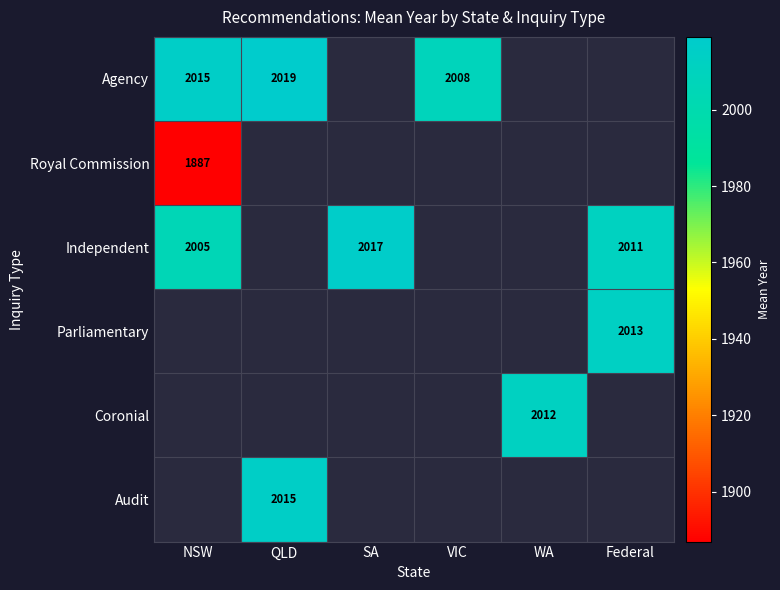

Is the value of Royal Commission at NSW greater than the value of Independent at NSW?

No